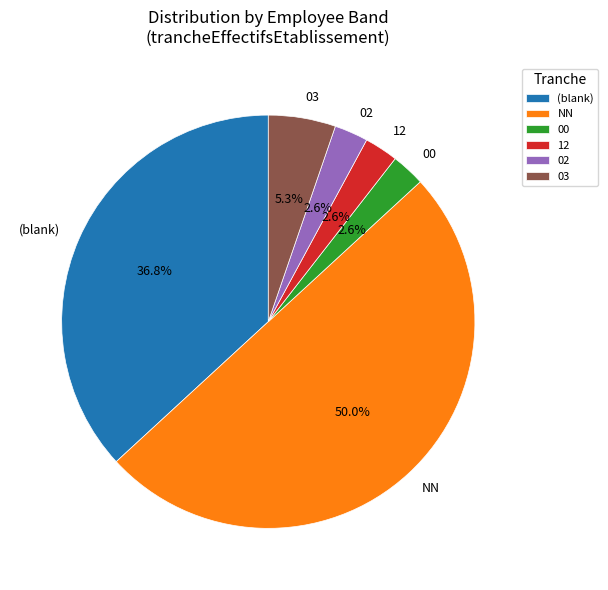

Which category has the biggest portion of the pie?

NN